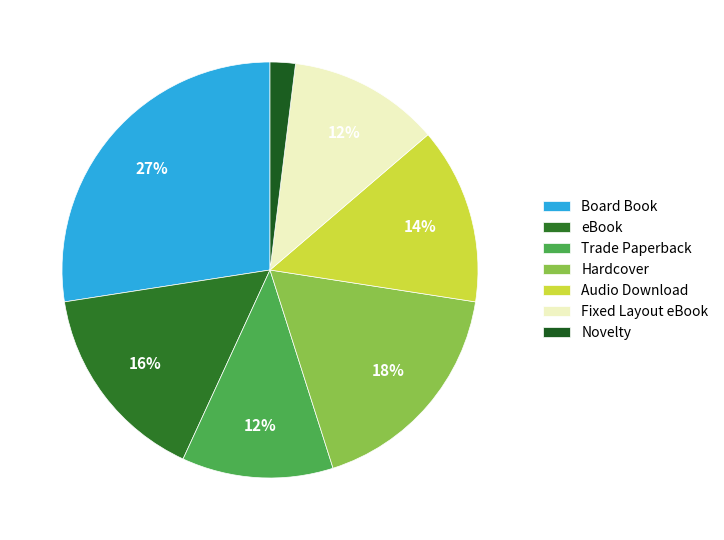

The Novelty slice represents 2% of the pie. True or false?

True